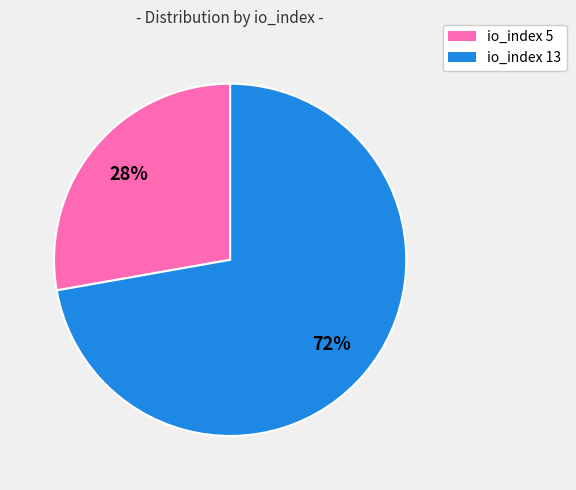

Count the number of slices in the pie.

2